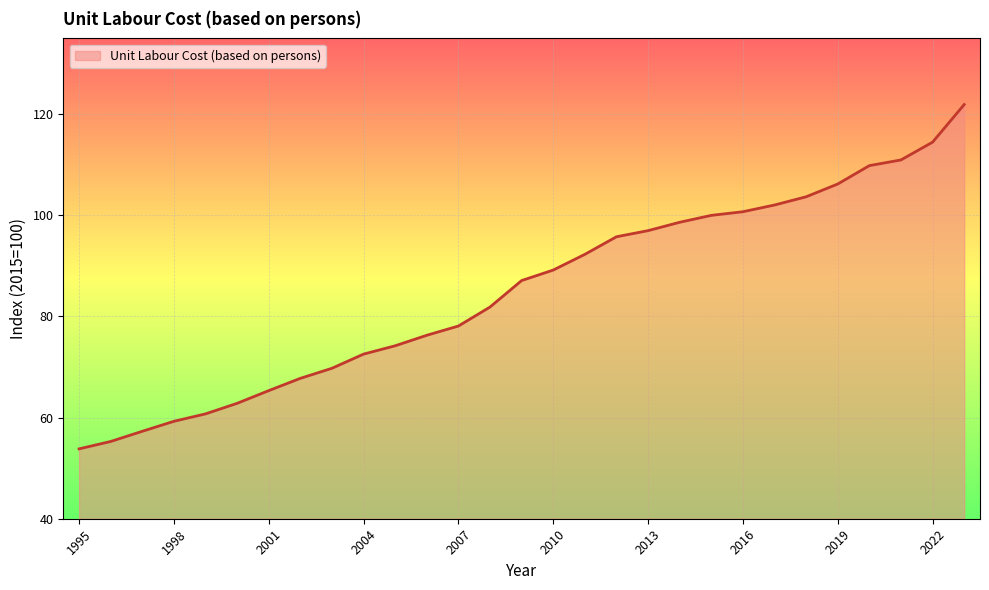

What is the difference between the maximum and minimum values?

68.1